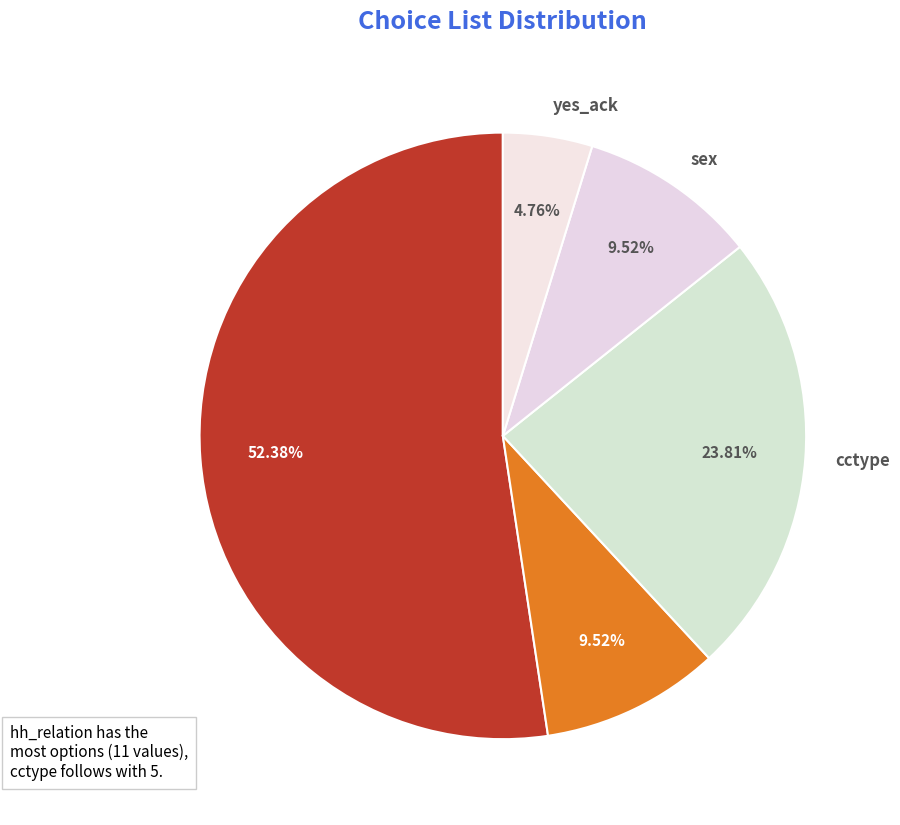

How many segments does this pie chart have?

5